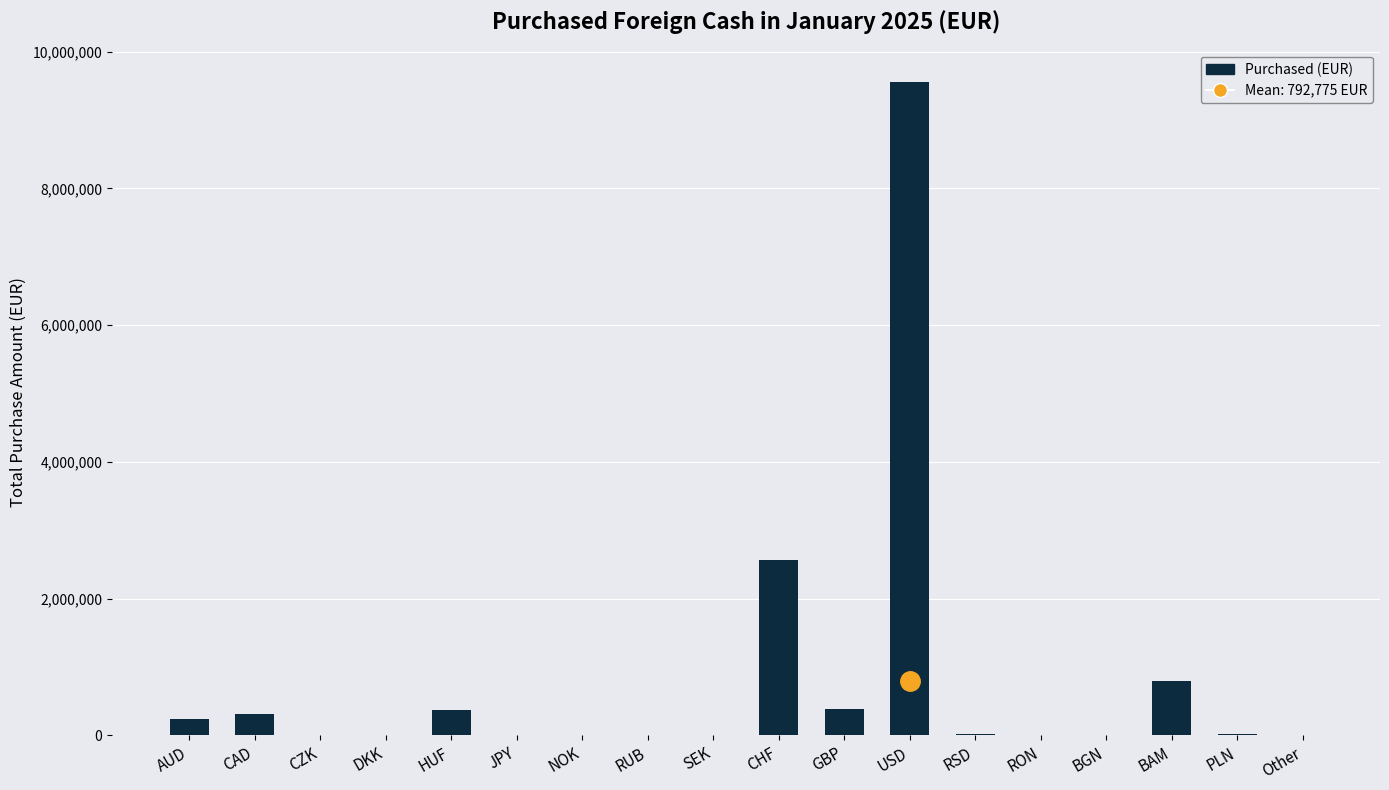

Is it true that the value at CAD is 304885?

True